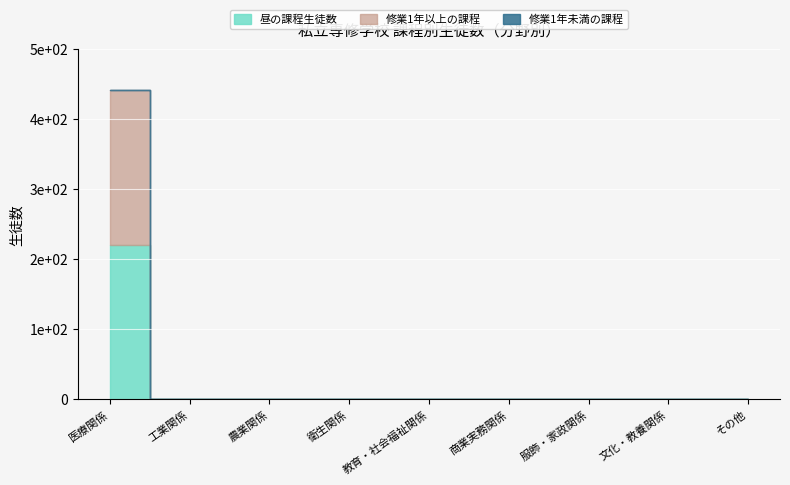

What is the value of the Over 1 Year point at the 1st from the left?

221